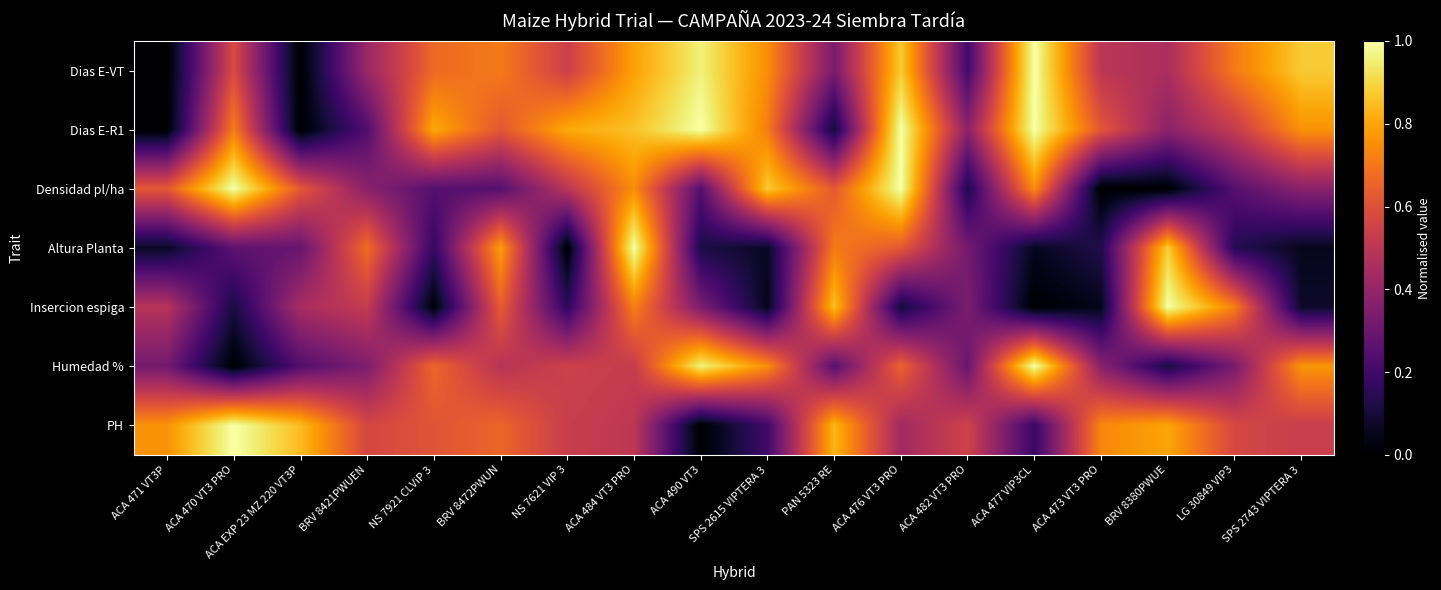

At which category is the sum across all series the highest?

ACA 484 VT3 PRO